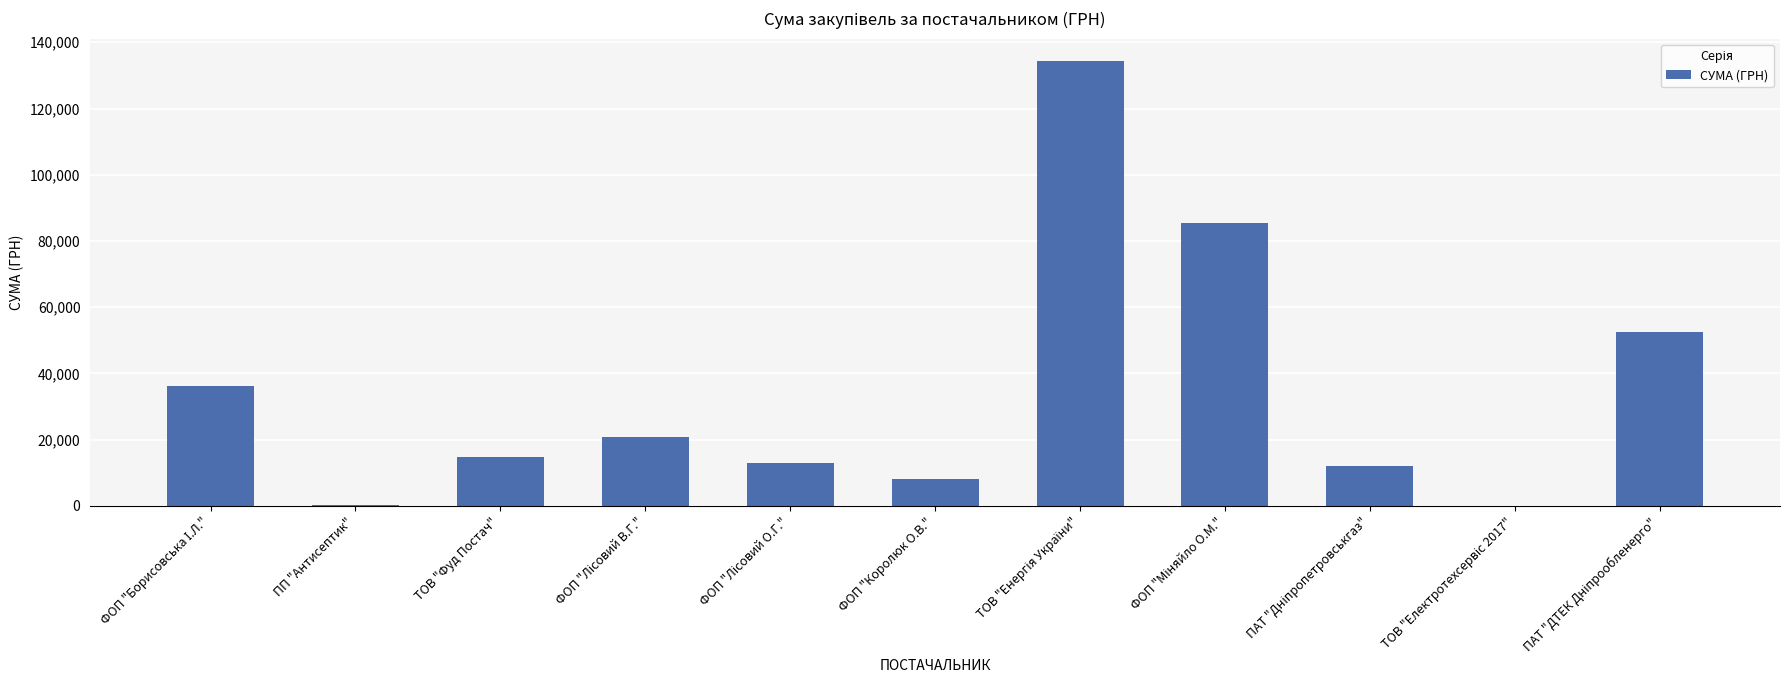

What is the approximate value at ТОВ "Фуд Постач"?

14919.2